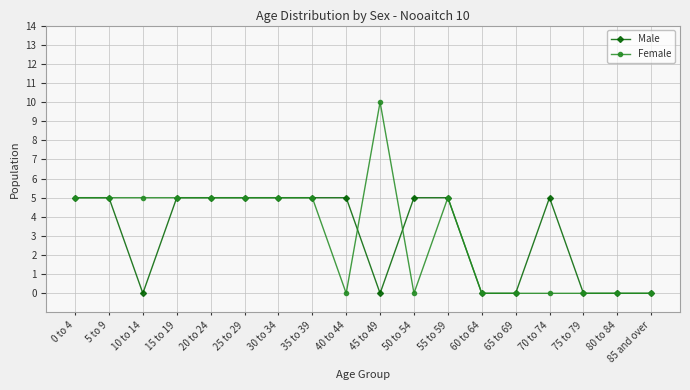

Reading left to right, extract all data points from this chart.

Male: 5	5	0	5	5	5	5	5	5	0	5	5	0	0	5	0	0	0
Female: 5	5	5	5	5	5	5	5	0	10	0	5	0	0	0	0	0	0